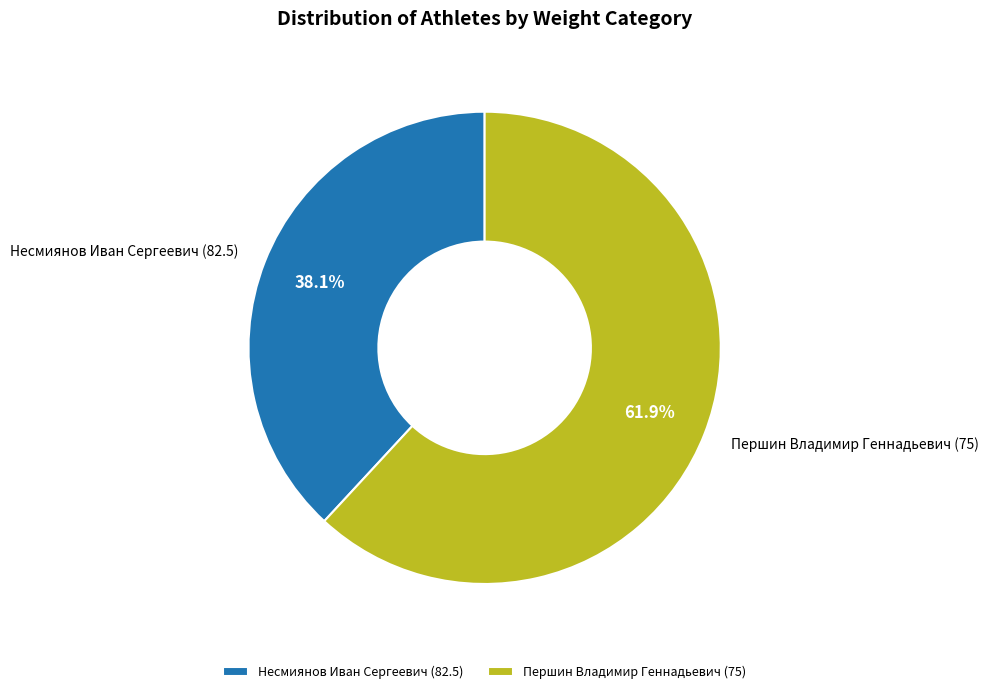

Which slice is the largest?

Першин Владимир Геннадьевич (75)